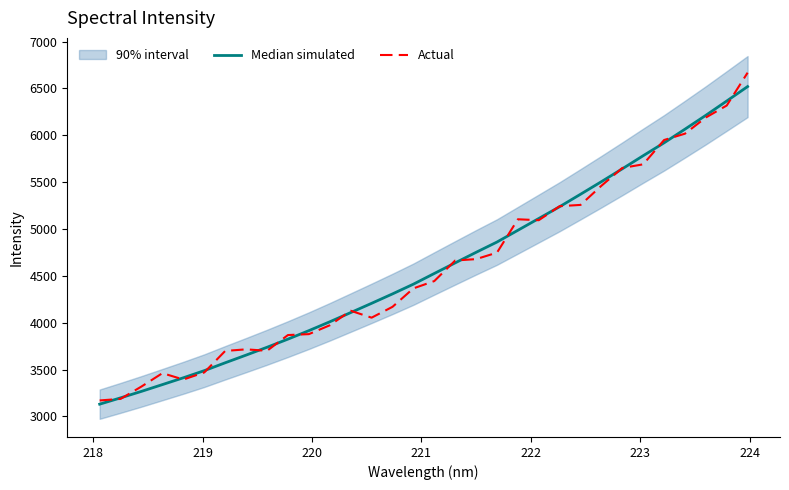

Is this an area chart (filled region under the line)?

No